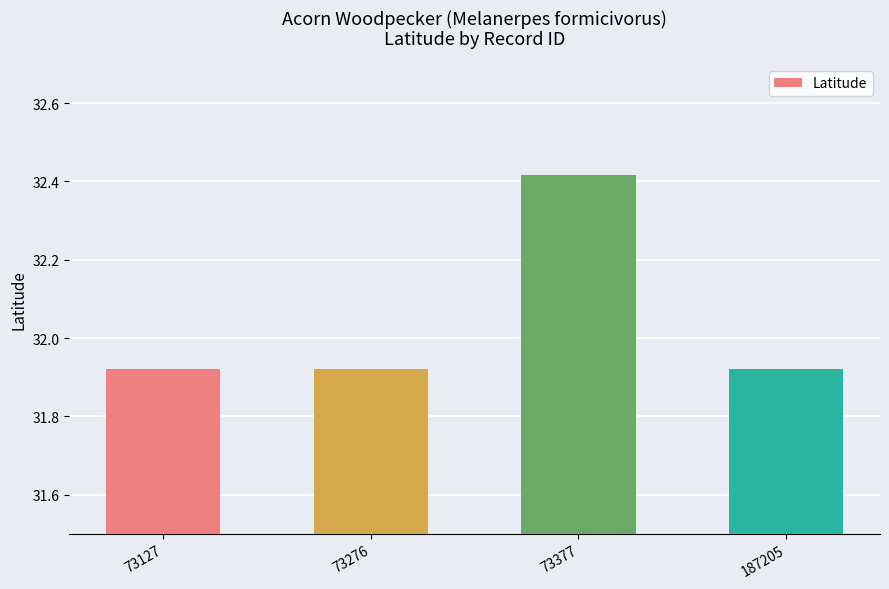

What is the difference between the maximum and second lowest values?

0.5